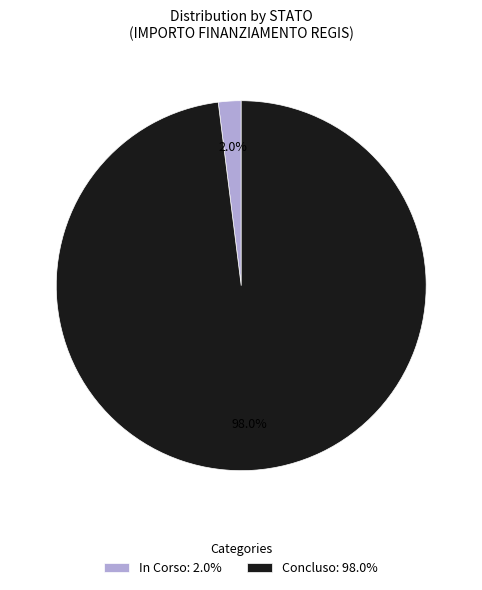

Count the number of slices in the pie.

2